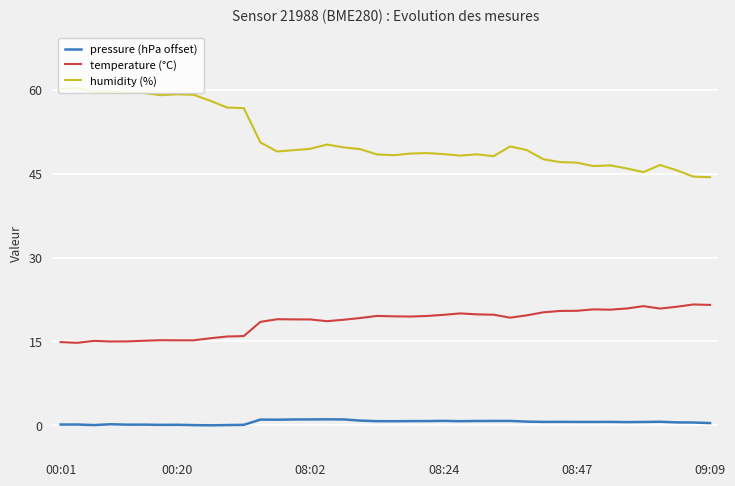

Rank the series by their average value, from lowest to highest.

pressure (hPa offset), temperature (°C), humidity (%)